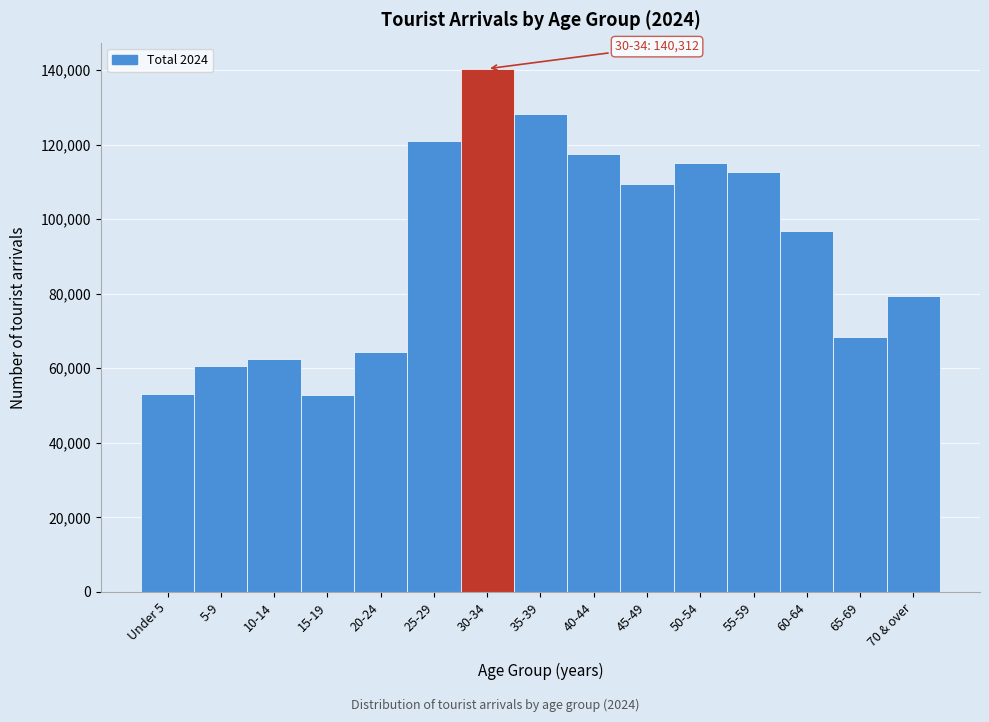

What is the difference between the maximum and minimum values?

87524